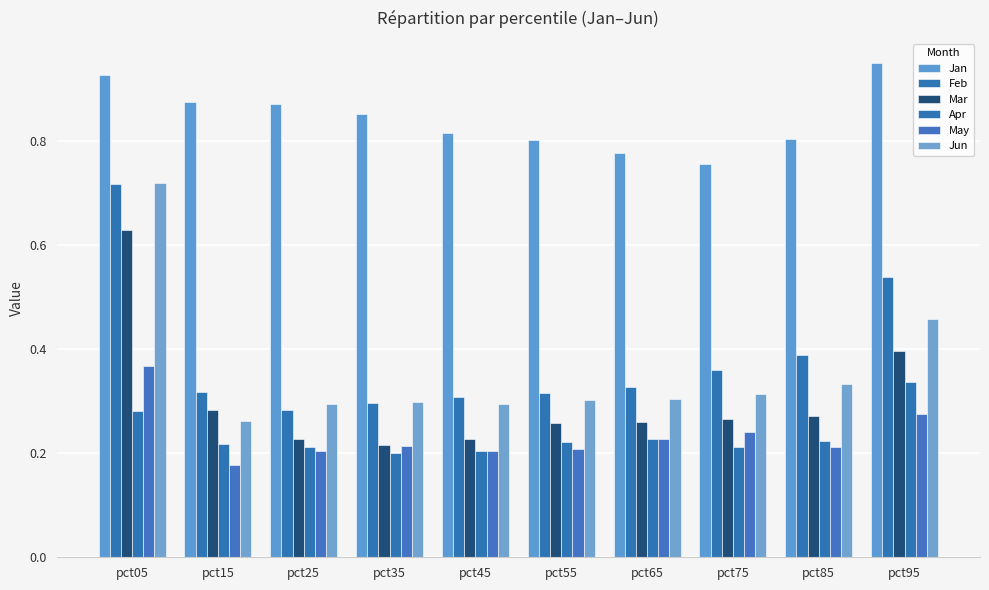

What is the total value across all series at pct65?

2.1